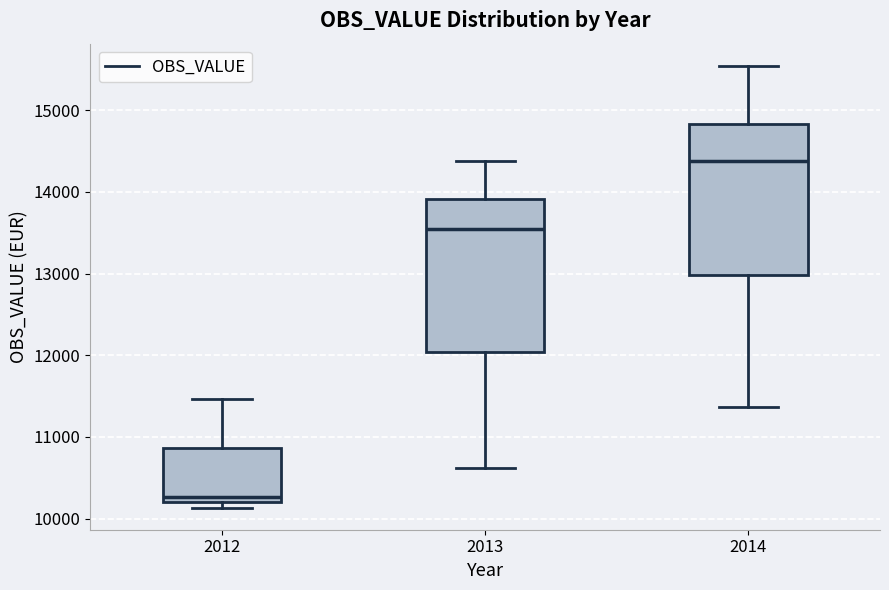

Reading left to right, read every box against the y-axis: the position of its median line, the range the box covers, and the ends of its whiskers. The values are not printed on the chart, so give them approximately, as read against the axis.

2012: median 10300, box 10200 to 10900, whiskers 10100 to 11500
2013: median 13500, box 12000 to 13900, whiskers 10600 to 14400
2014: median 14400, box 13000 to 14800, whiskers 11400 to 15500